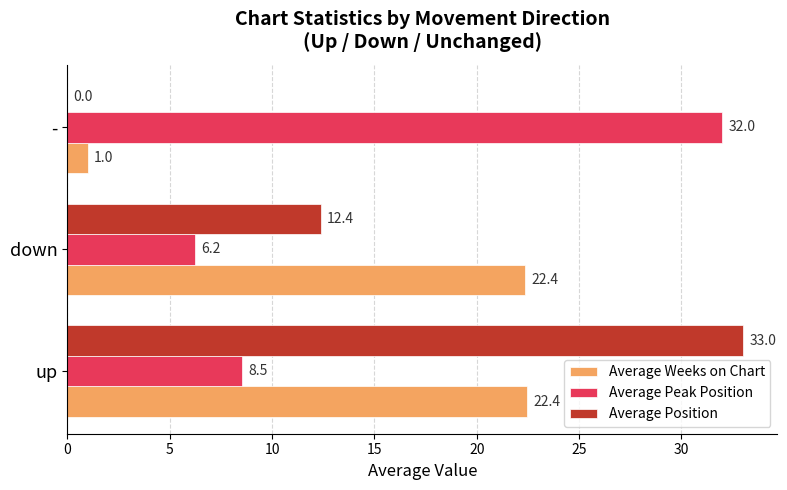

Which series changed the most between up and down?

Average Position